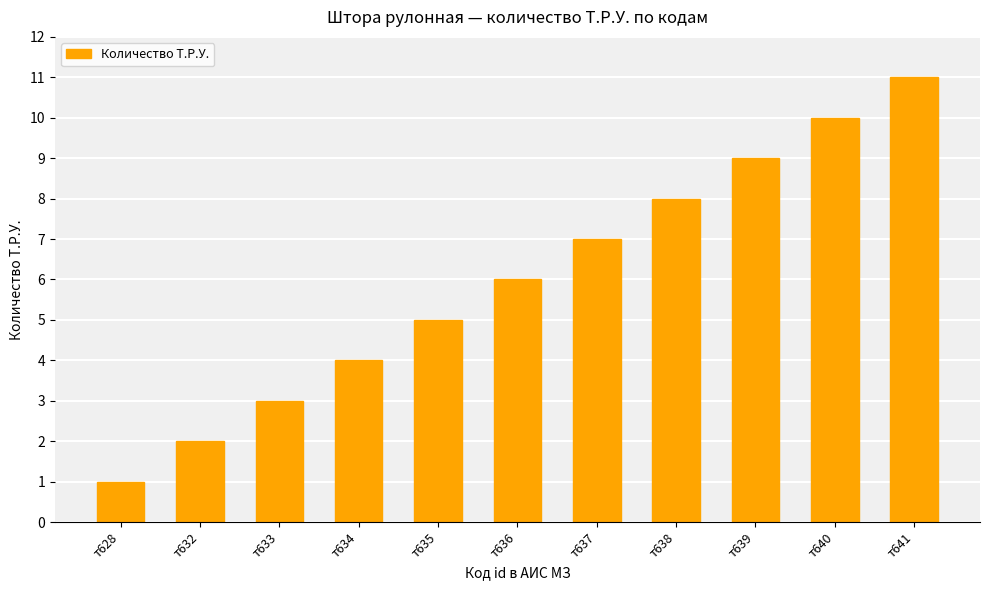

Which has a higher value, т639 or т640?

т640